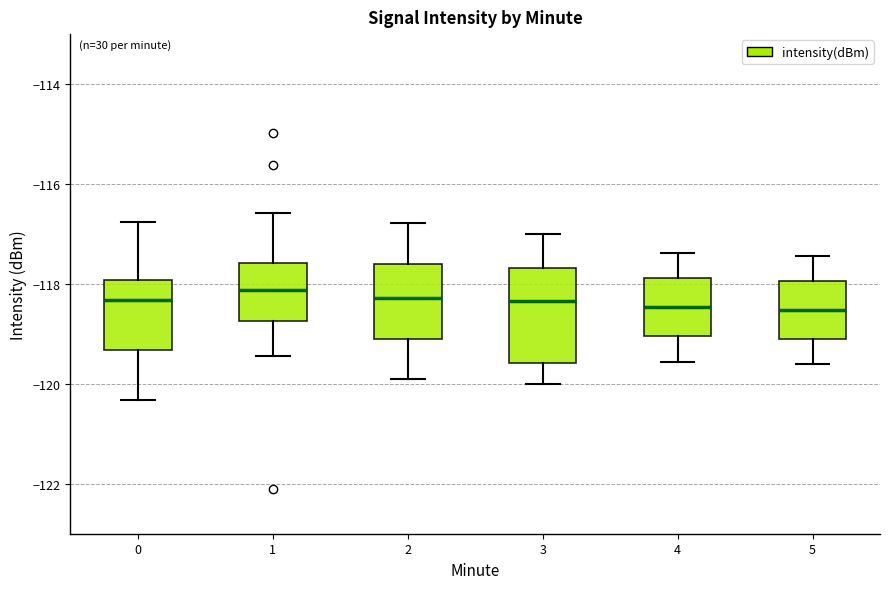

Which box is the tallest, from its lower edge to its upper edge?

3